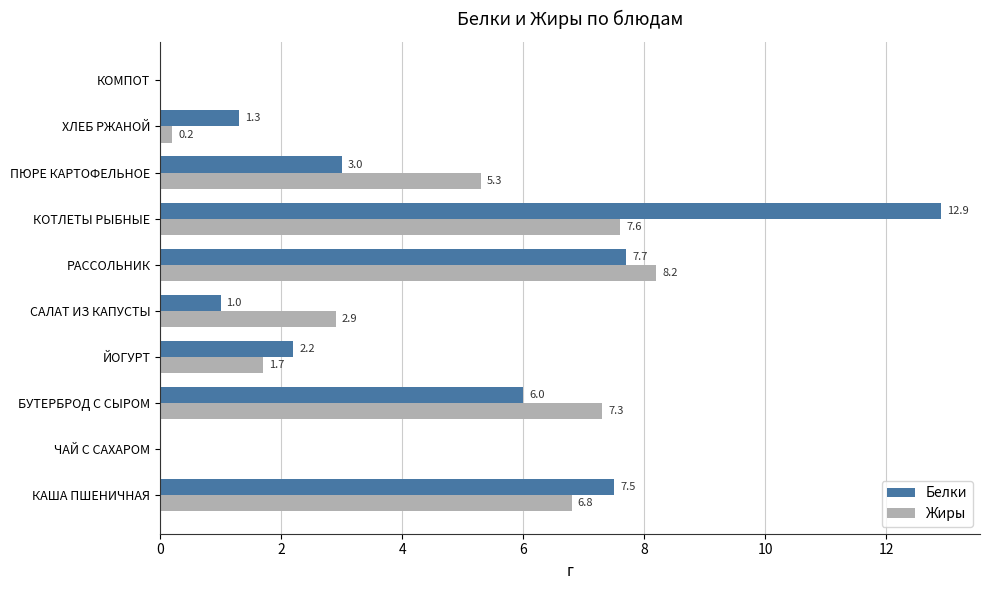

Which series has the largest total across all categories?

Белки